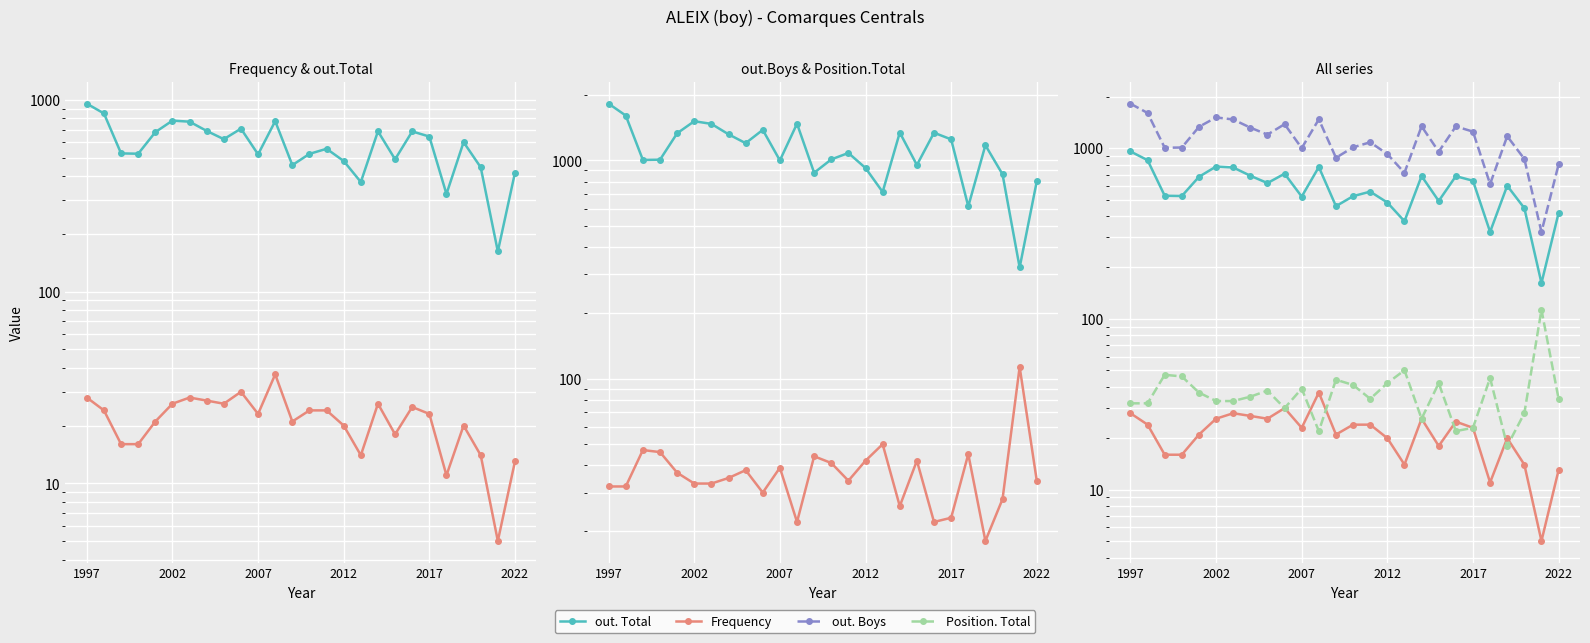

List the series in order of their peak value, highest first.

out. Boys, out. Total, Position. Total, Frequency